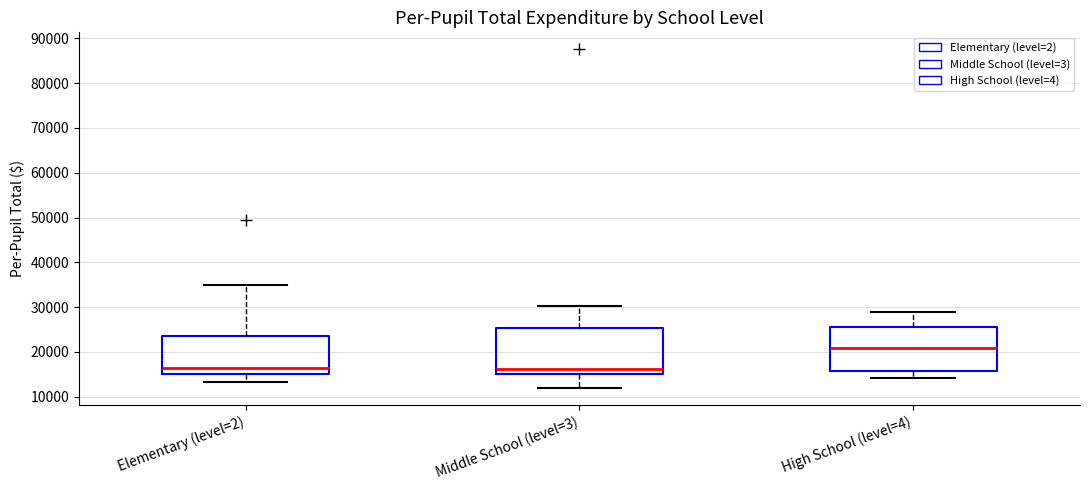

Where does the median line of the box for High School (level=4) sit on the y-axis? The values are not printed on the chart, so give them approximately, as read against the axis.

21000